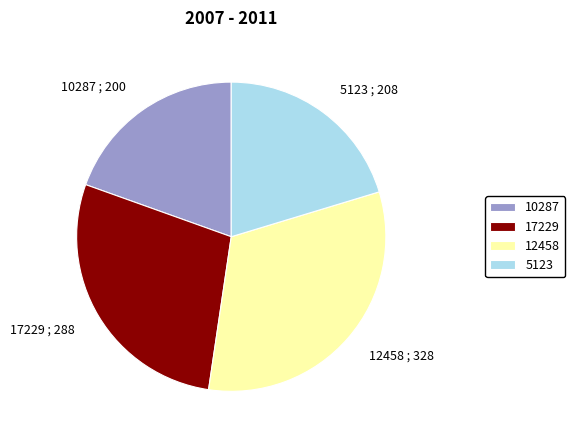

Is there any slice that represents more than half of the pie?

No